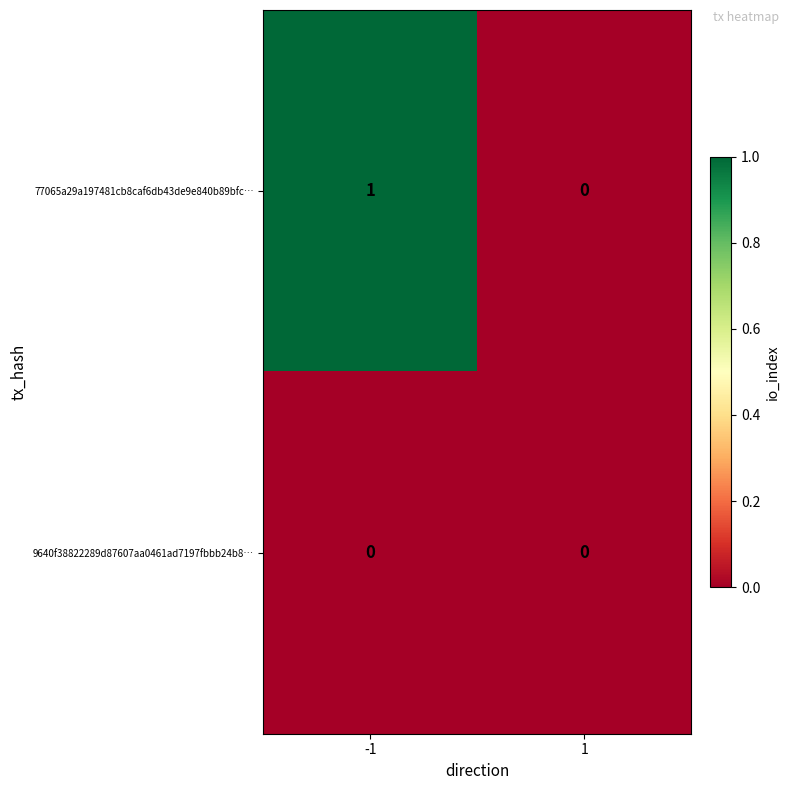

List the labels in order of 77065a29a197481cb8caf6db43de9e840b89bfc… value, smallest first.

1, -1